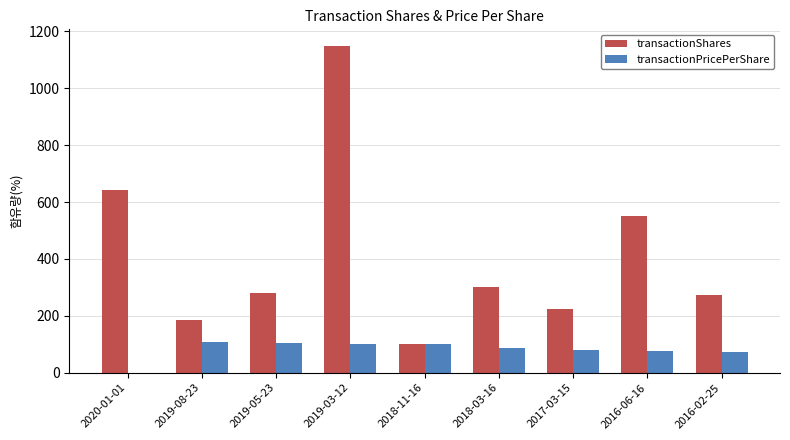

What is the sum of the transactionShares values at 2016-06-16 and 2018-11-16?

650.0